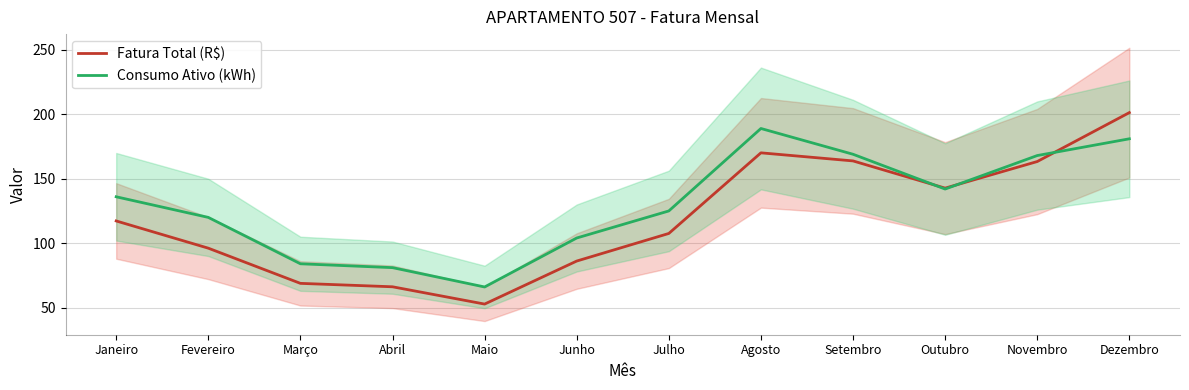

Is the value of Fatura Total (R$) at Julho greater than the value of Consumo Ativo (kWh) at Fevereiro?

No